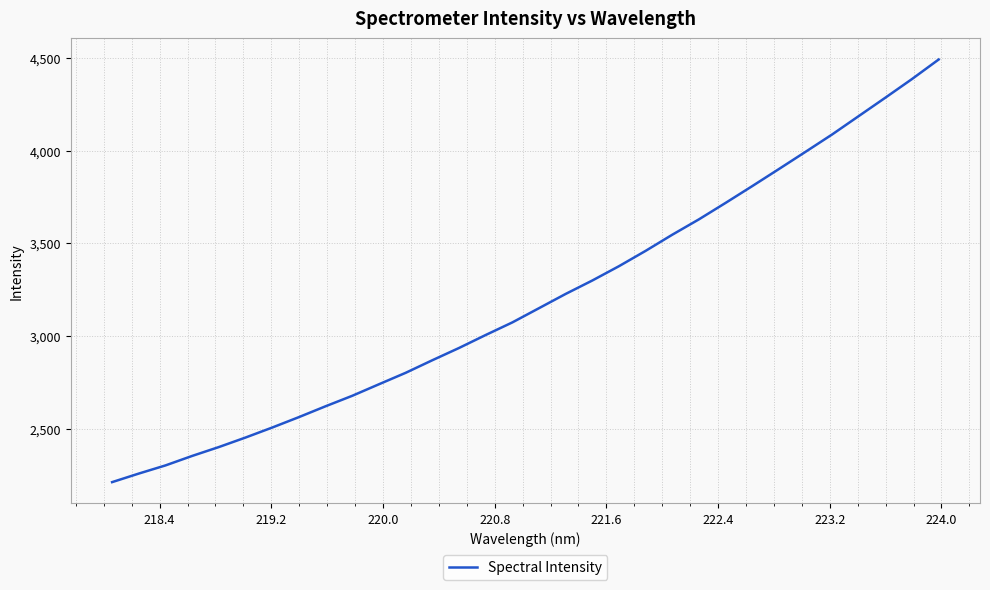

What is the smallest value displayed?

2212.9